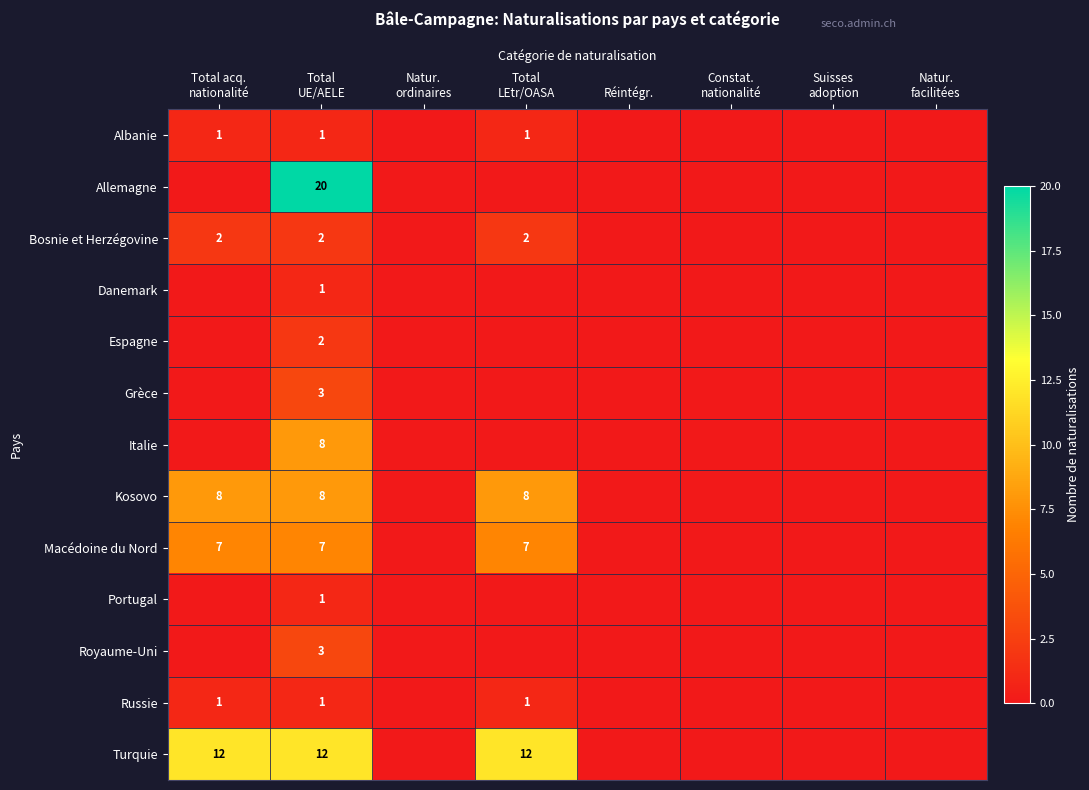

List the labels in order of Royaume-Uni value, largest first.

Total UE/AELE, Total acq. nationalité, Natur. ordinaires, Total LEtr/OASA, Réintégr., Constat. nationalité, Suisses adoption, Natur. facilitées